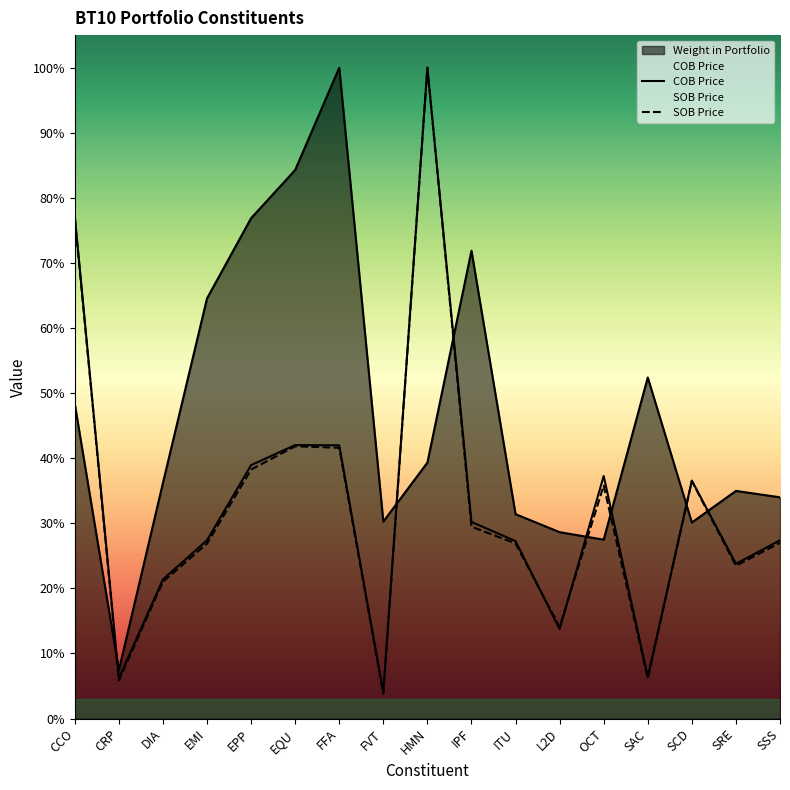

After their last crossing, which series has the higher values: SOB Price or Weight in Portfolio?

Weight in Portfolio